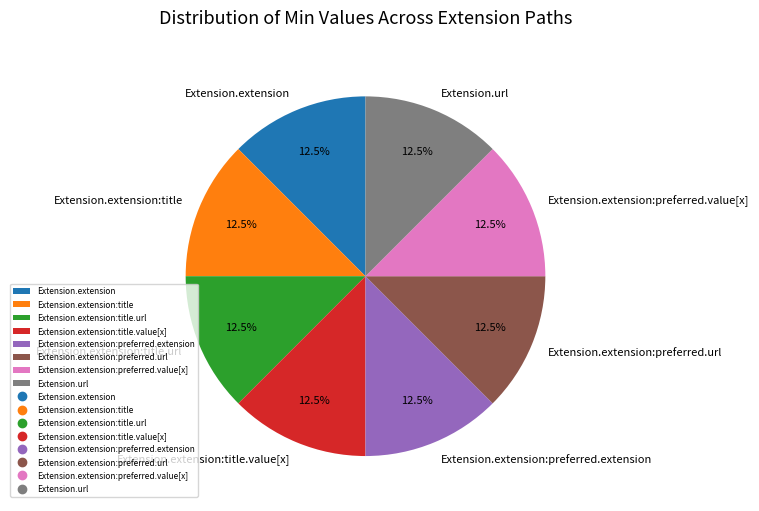

Combined, do Extension.extension:preferred.url and Extension.extension:preferred.value[x] account for over 50%?

No